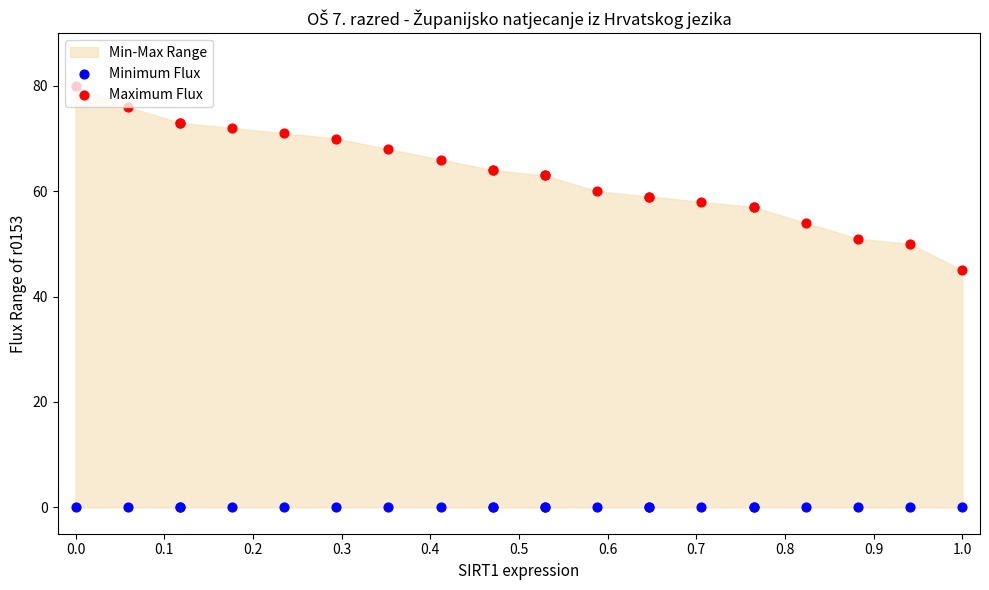

Which series has the widest spread of Y values?

Maximum Flux